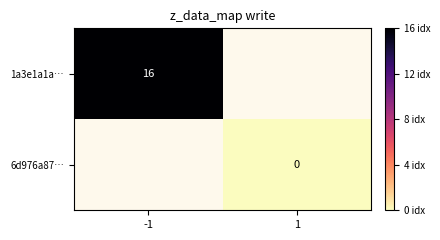

True or false: 1a3e1a1a… has a value of 16 at -1.

True